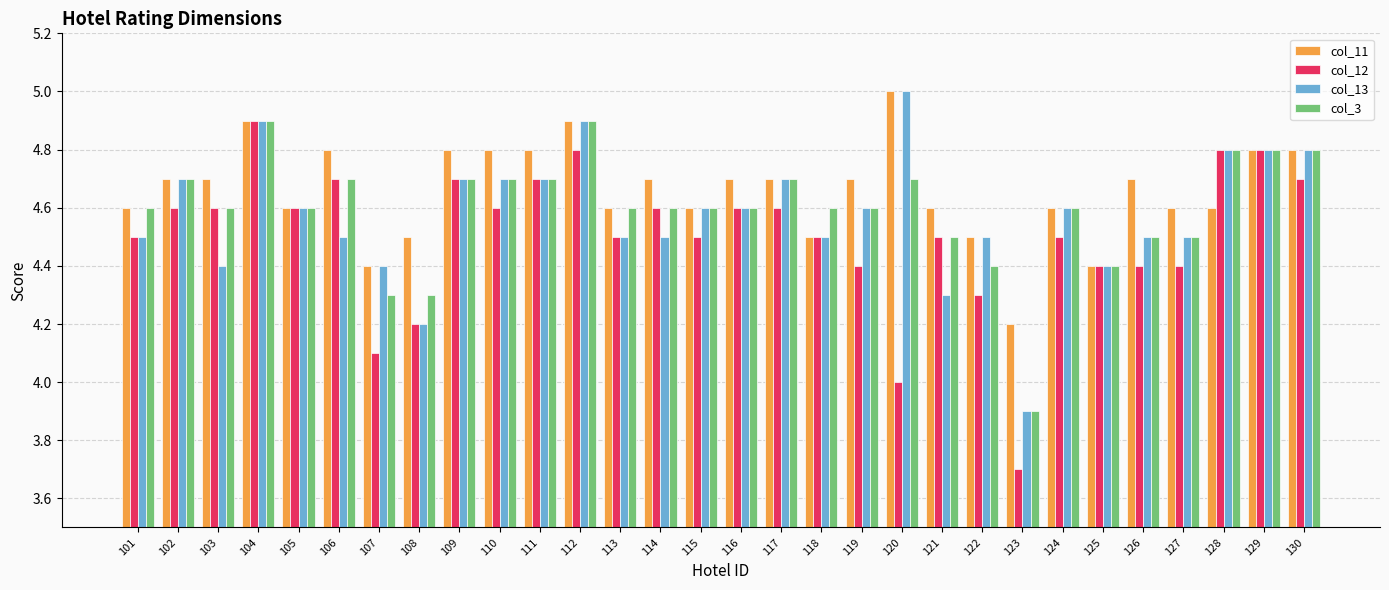

The value of col_11 at 129 is 4.8. True or false?

True